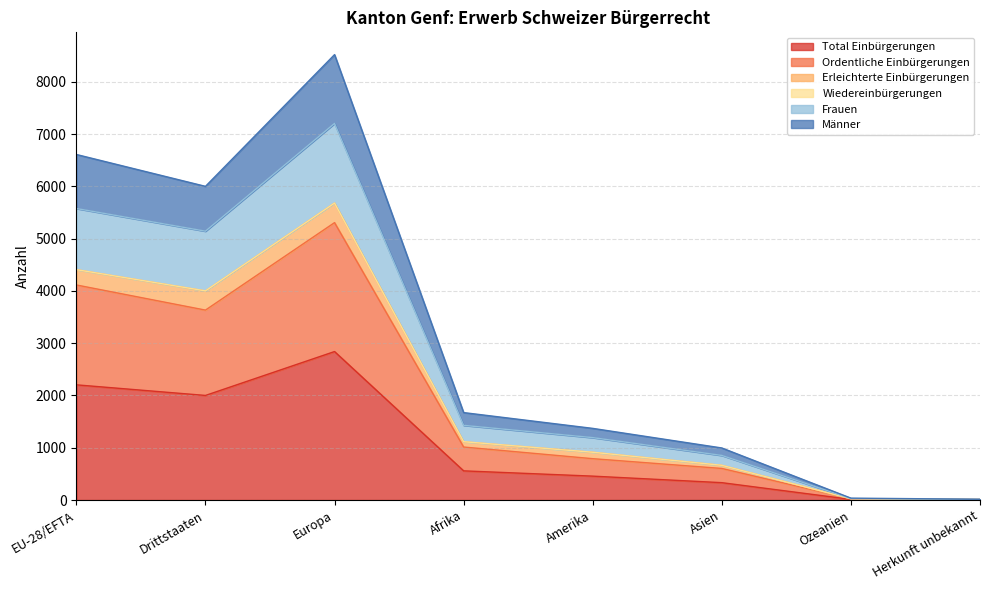

At which category is the sum across all series the highest?

Europa